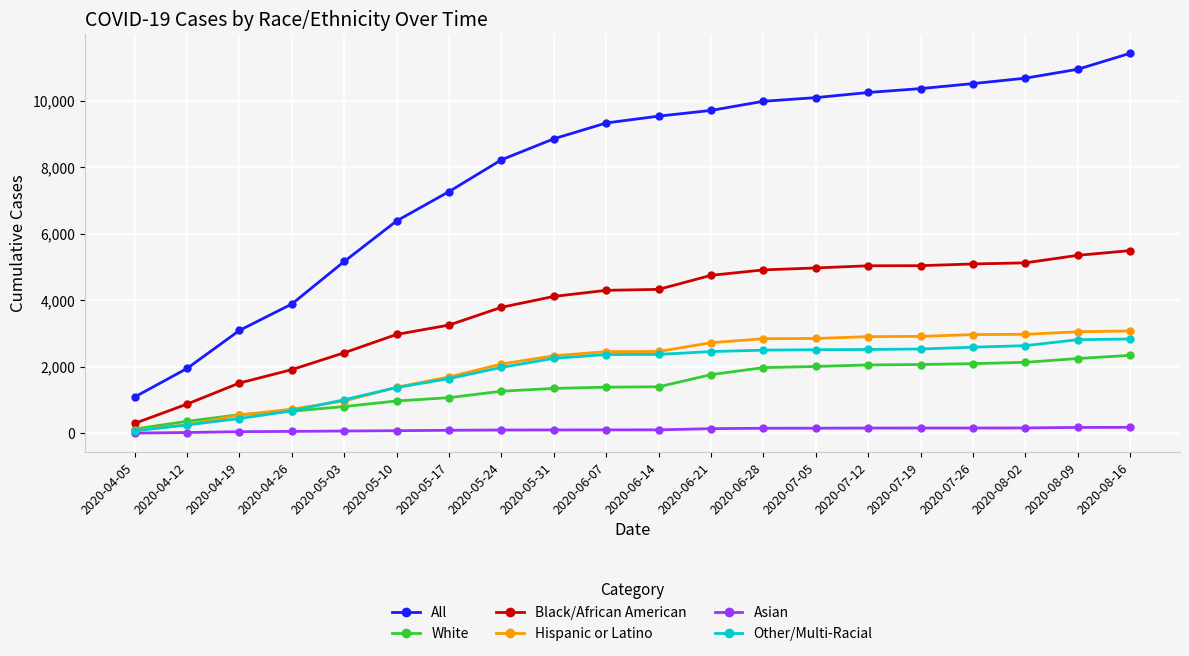

How many lines are shown in the chart?

6